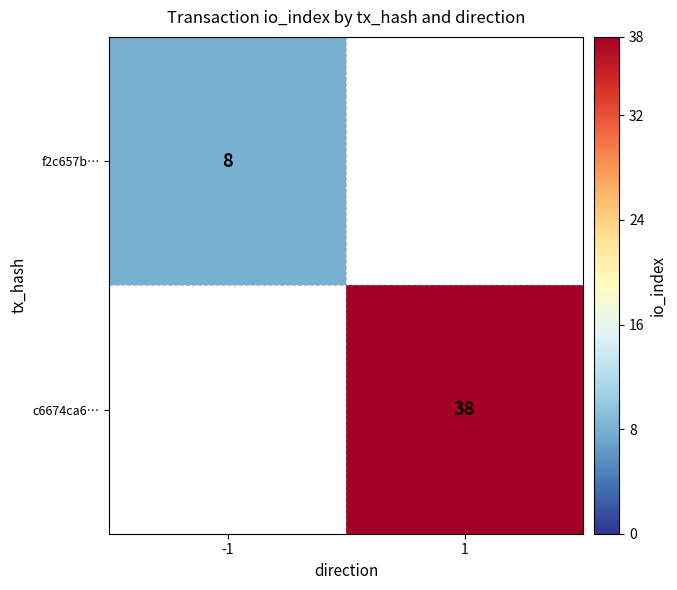

The value of f2c657b… at -1 is 12.8. True or false?

False